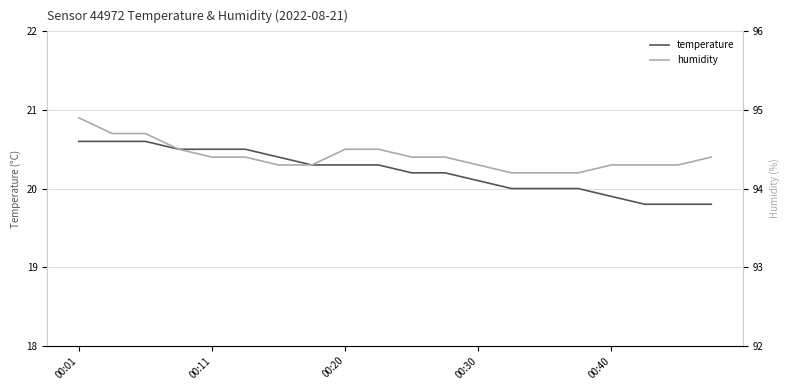

True or false: humidity and temperature cross at least once.

False